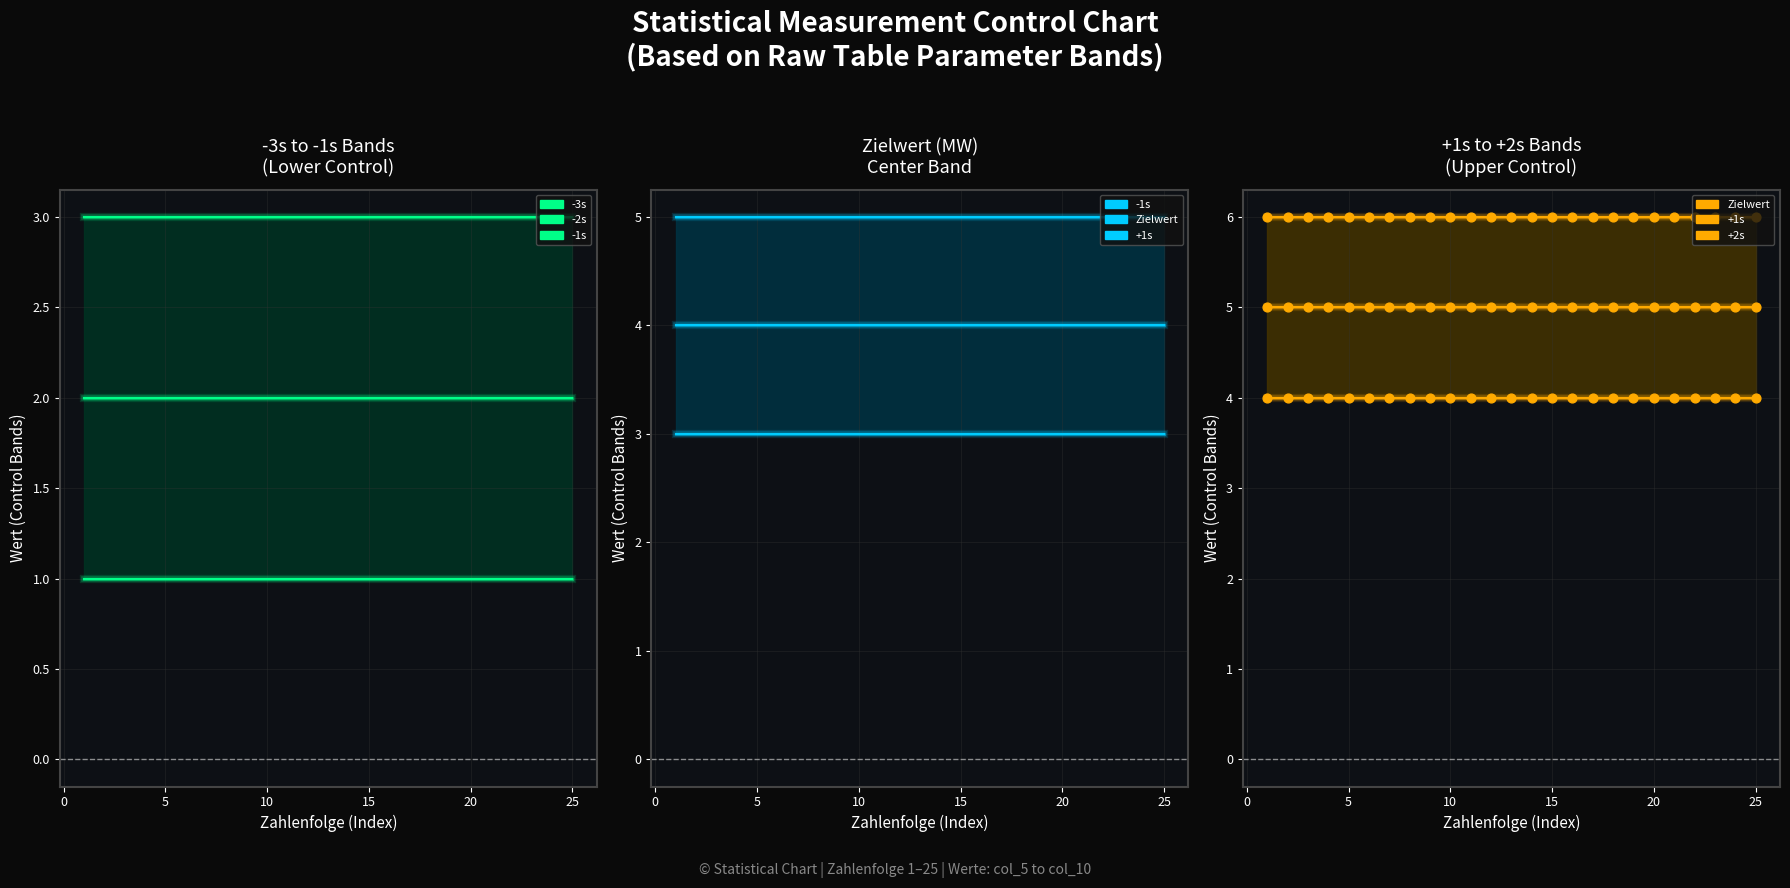

At how many categories does at least one series exceed 2?

25